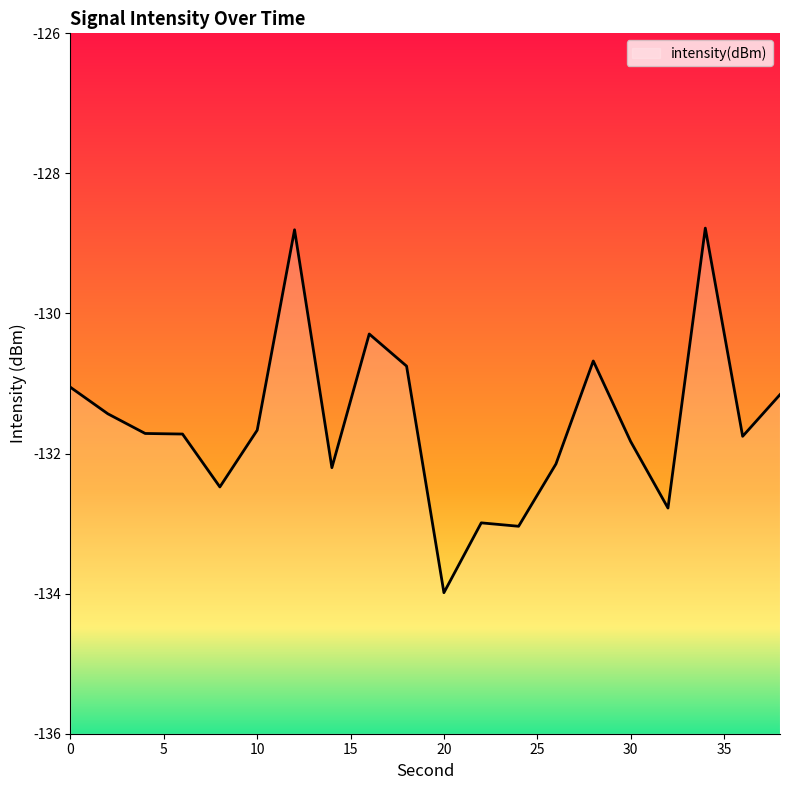

What is the average value?

-131.6